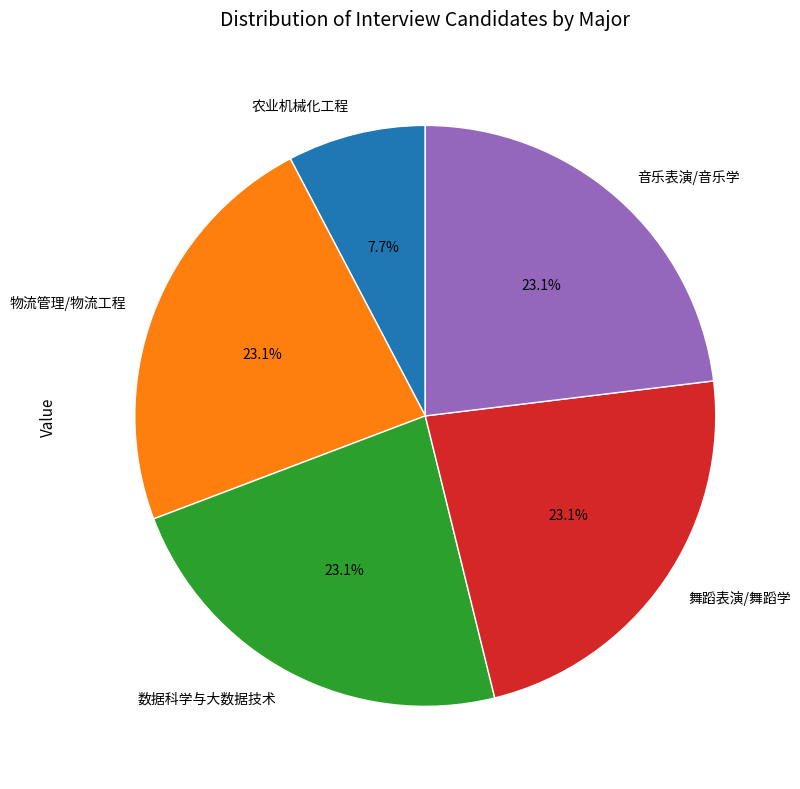

Does any single category account for the majority?

No